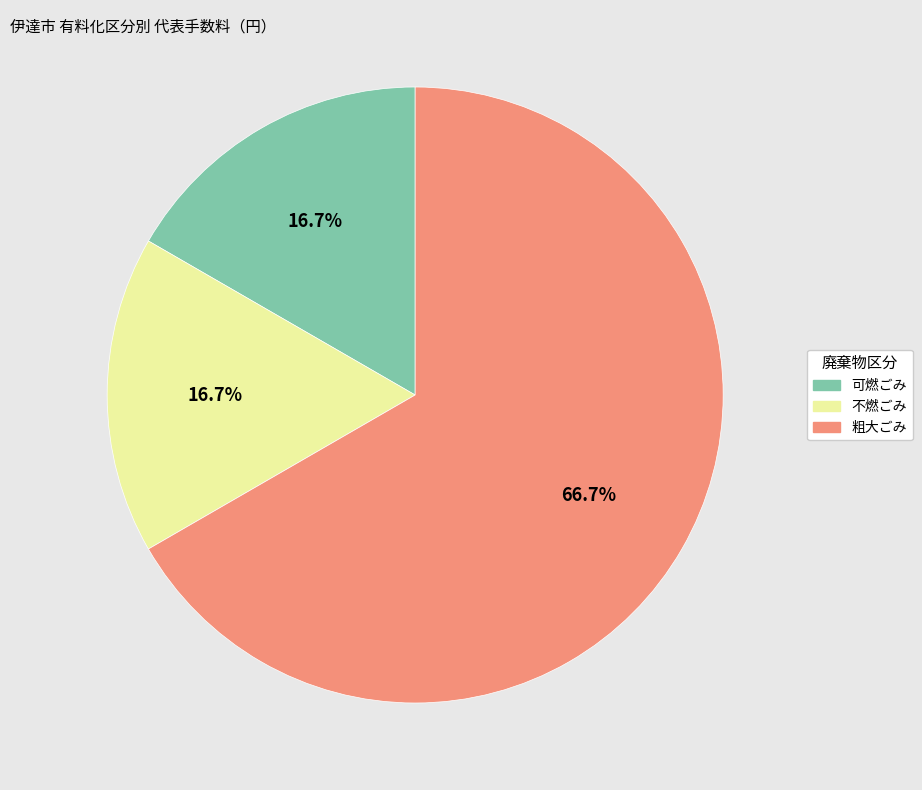

Does any single category account for the majority?

Yes